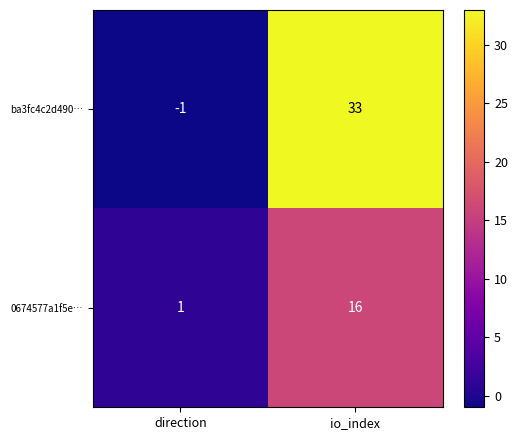

What is the difference between the maximum and minimum values in the 0674577a1f5e… series?

15